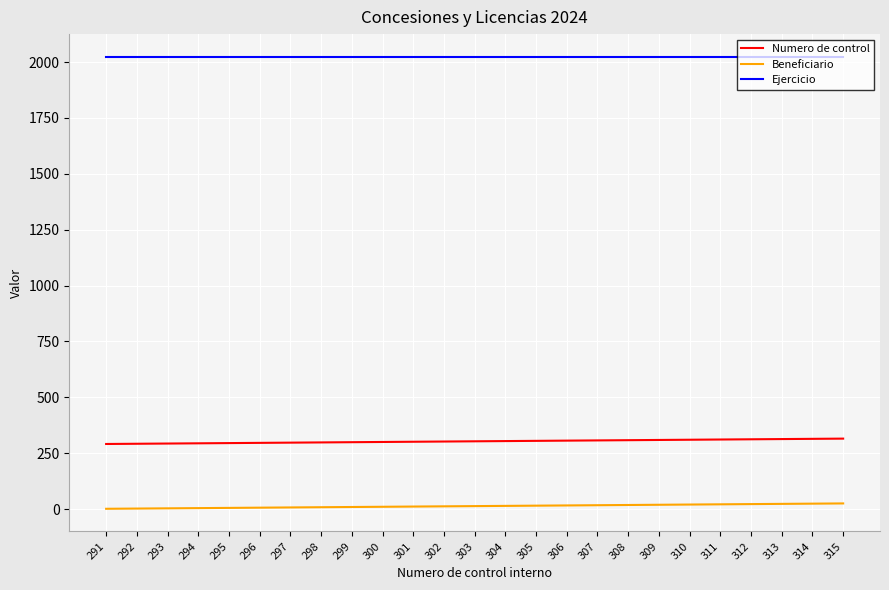

True or false: Beneficiario and Ejercicio cross at least once.

False